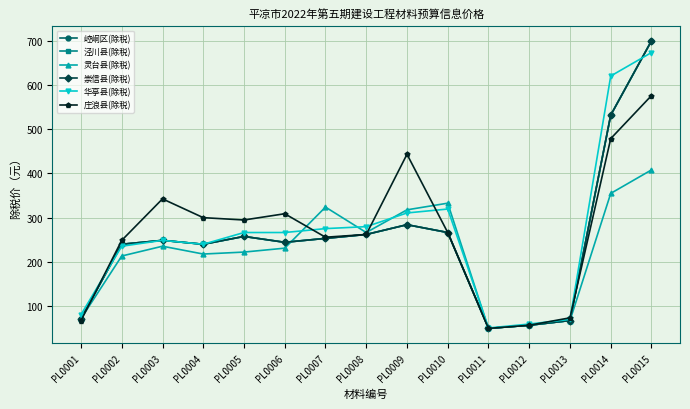

At PL0008, list the series in order from smallest to largest.

崆峒区(除税), 泾川县(除税), 崇信县(除税), 庄浪县(除税), 灵台县(除税), 华亭县(除税)